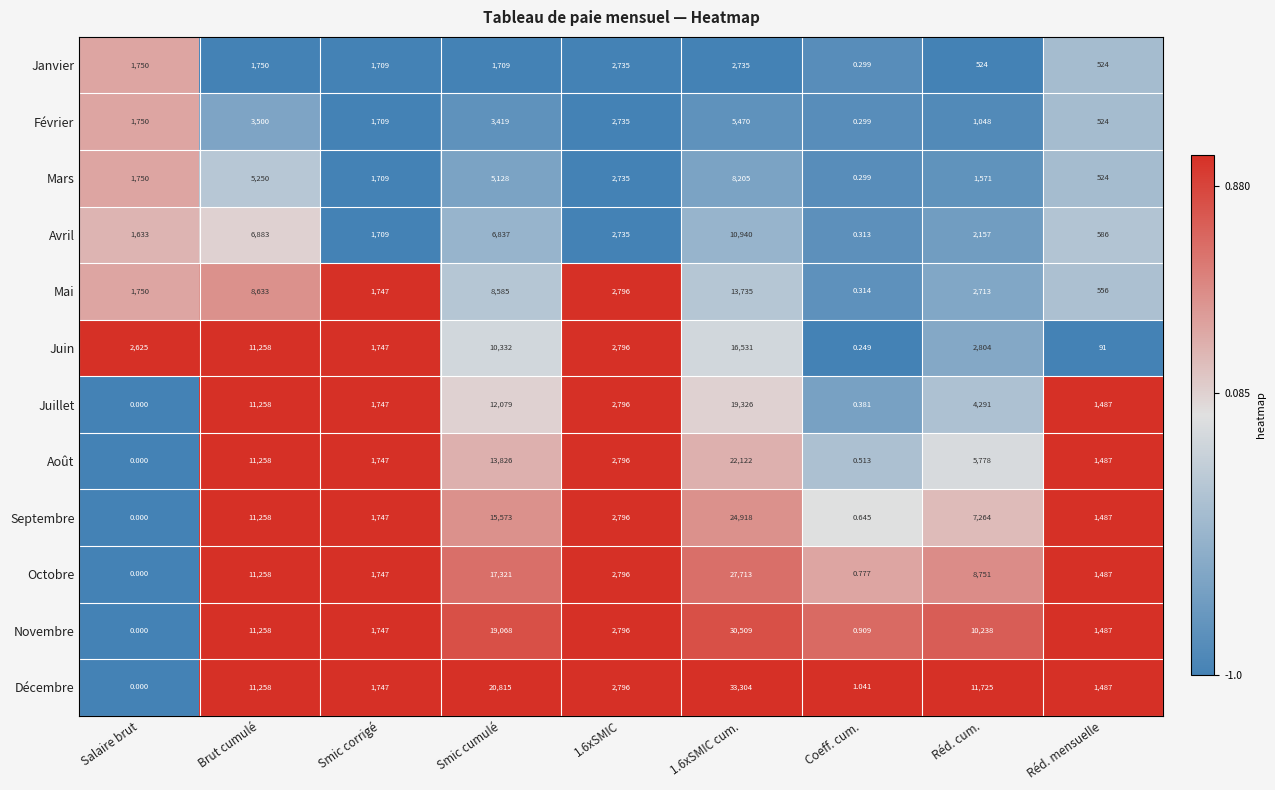

How many categories are shown in the chart?

9